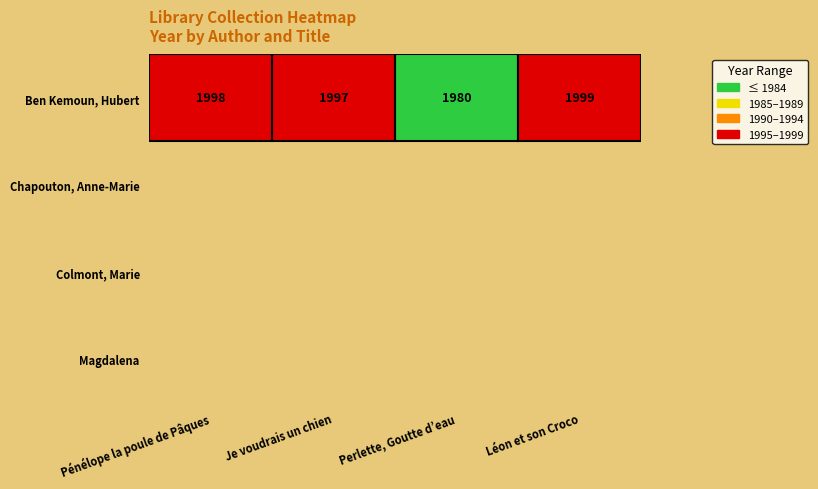

What is the smallest value displayed?

1980.0